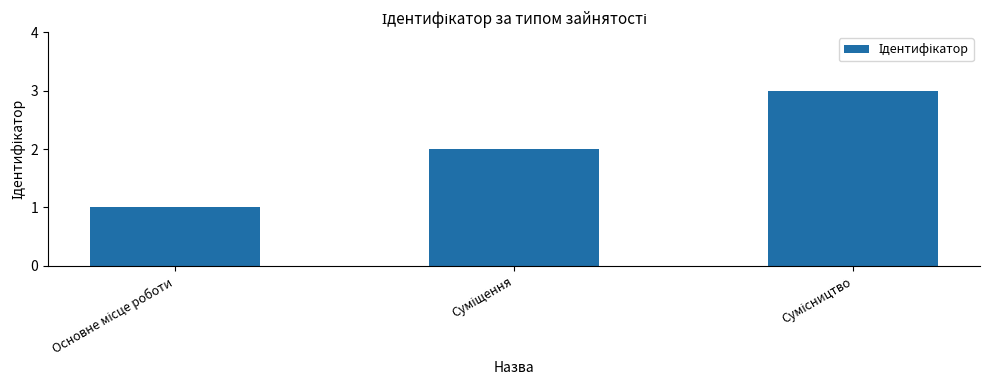

What is the greatest value displayed?

3